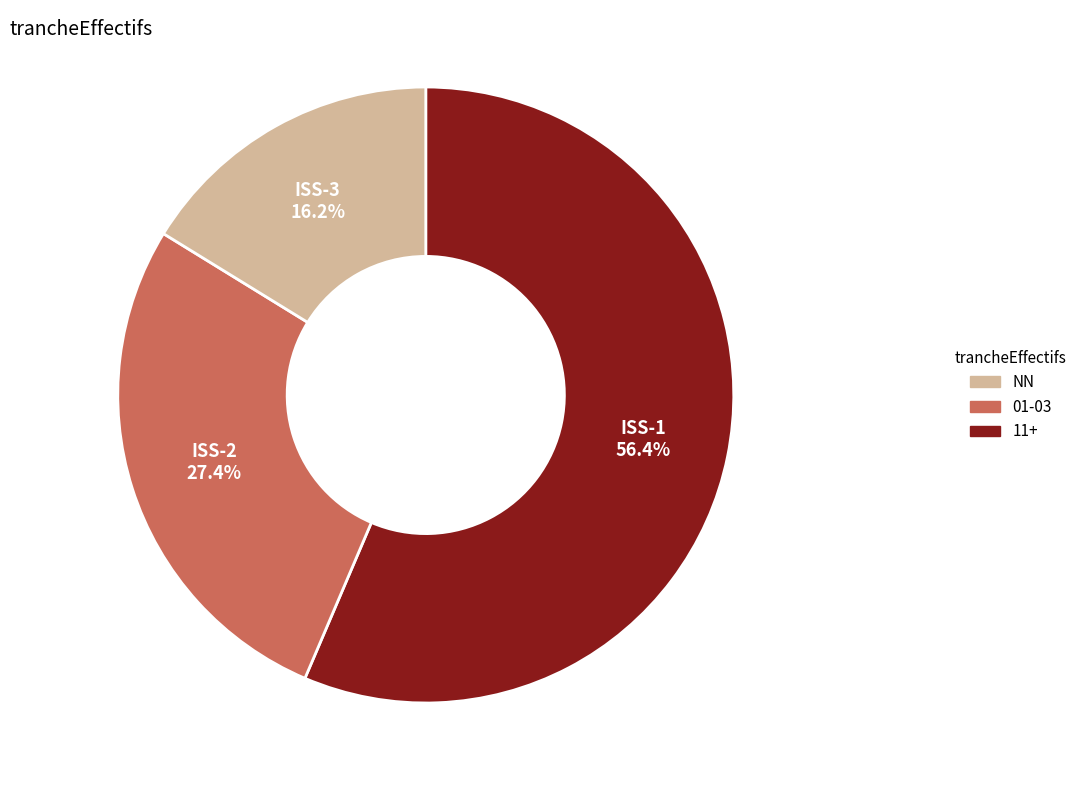

To the nearest percent, what is the difference between the largest and smallest slice percentages?

40%